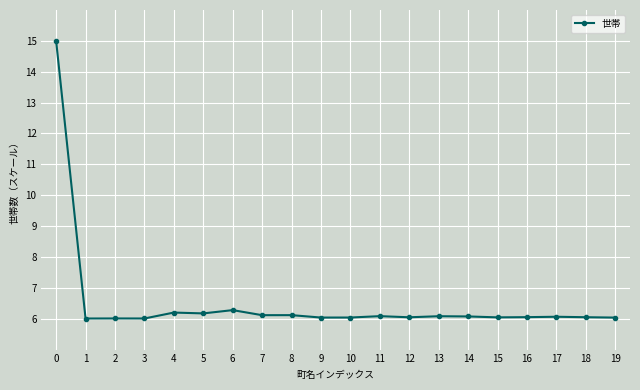

What is the value of the 10th point from the left?

6.0